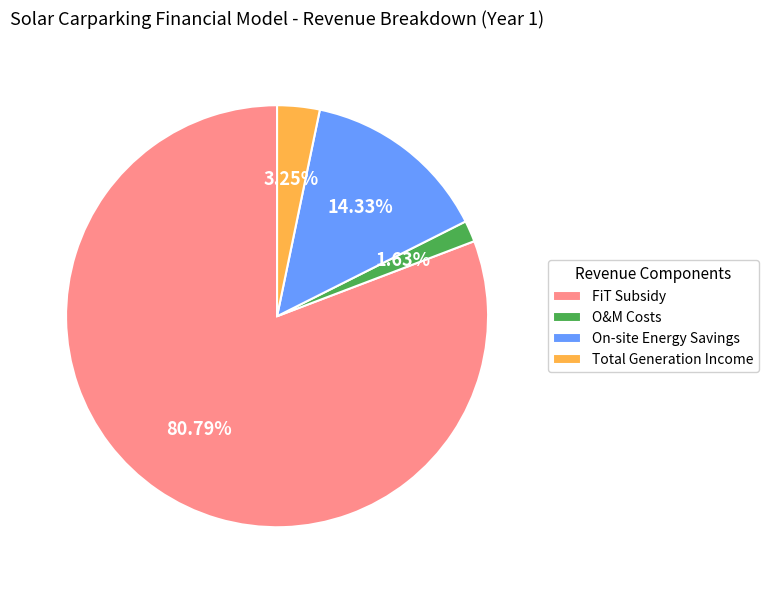

Which category has the smallest portion of the pie?

O&M Costs